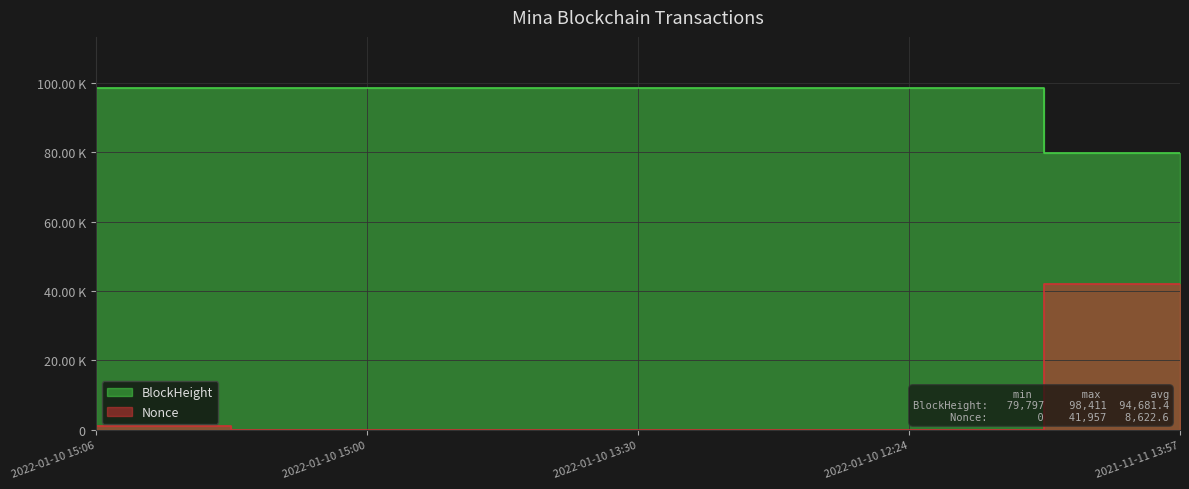

How many lines are shown in the chart?

2